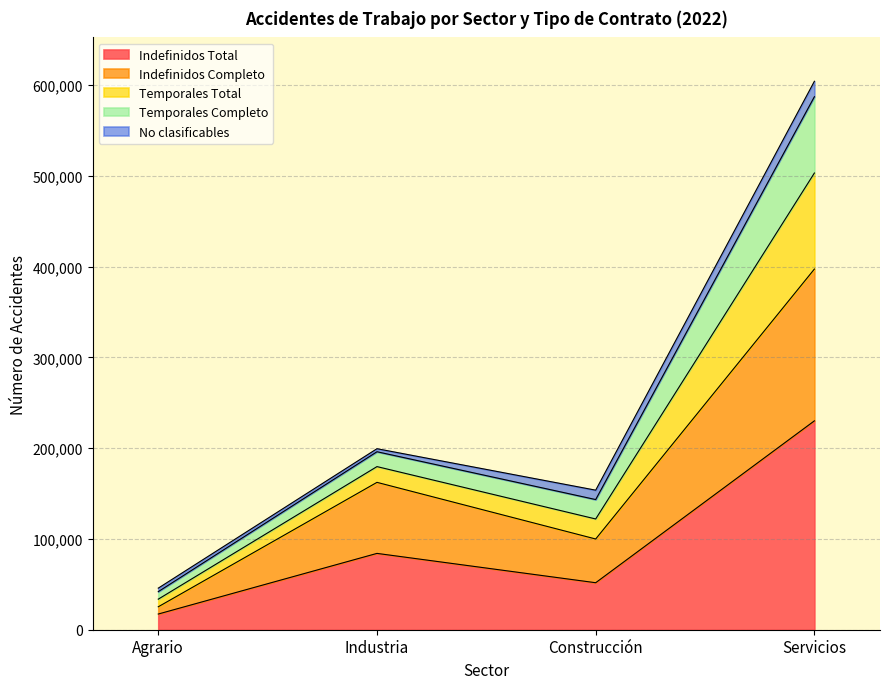

What is the sum of the Indefinidos Total values at Agrario and Industria?

101342